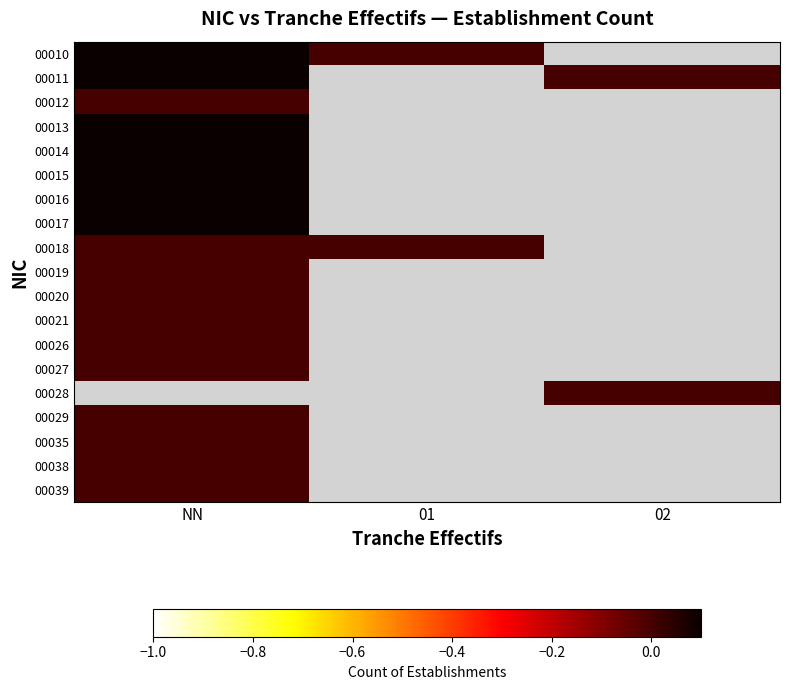

At which label is 00018 closest to 0?

NN